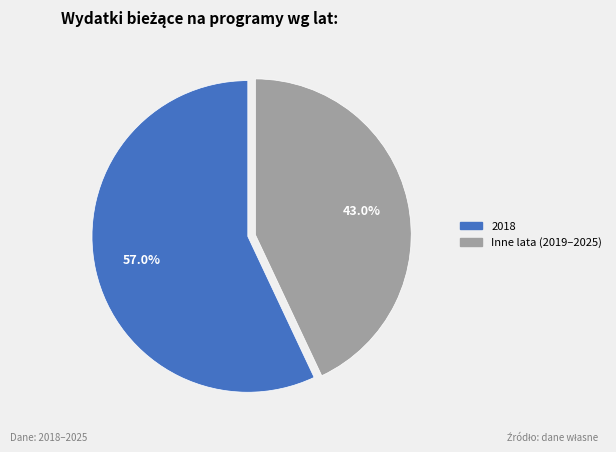

Is there any slice that represents more than half of the pie?

Yes